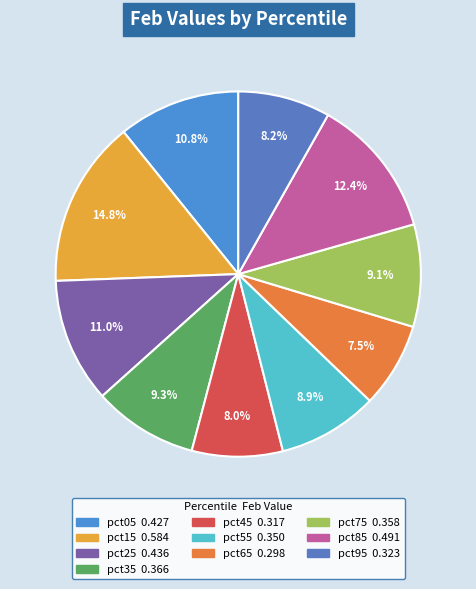

Does pct15 account for over 50% of the chart?

No